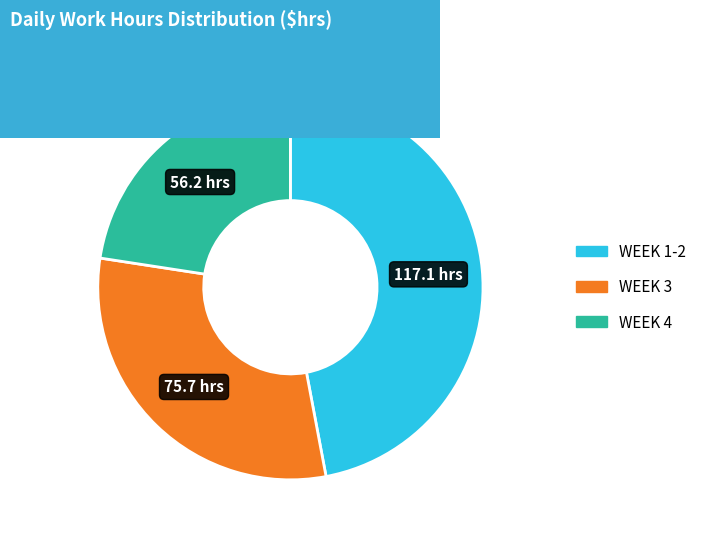

Does any single category account for the majority?

No